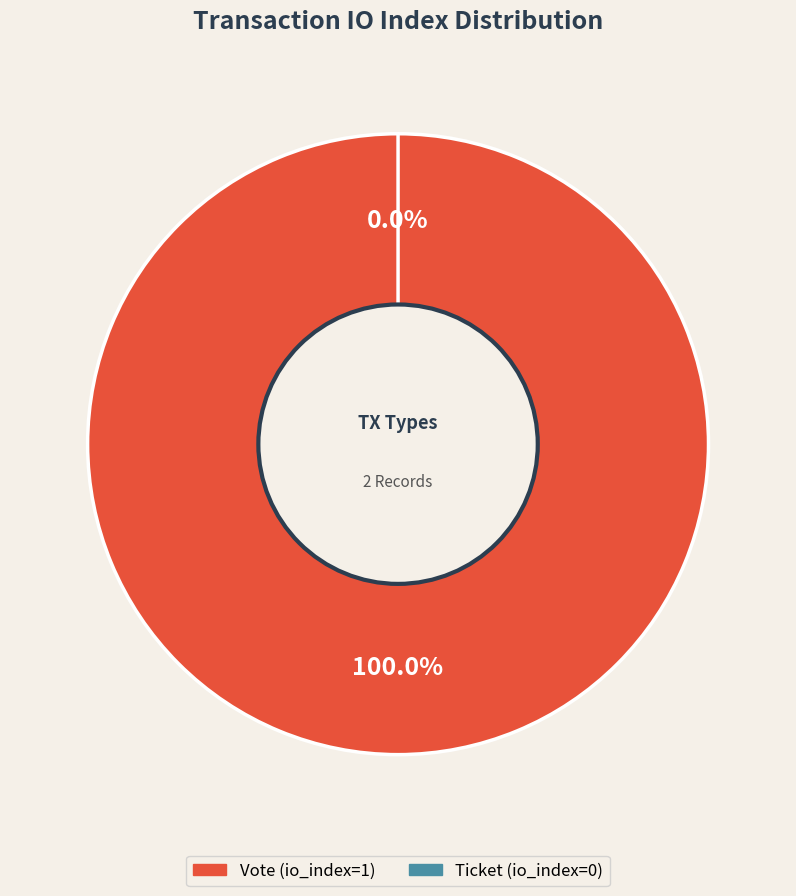

Combined, what portion of the pie is Vote and Ticket?

100.0%